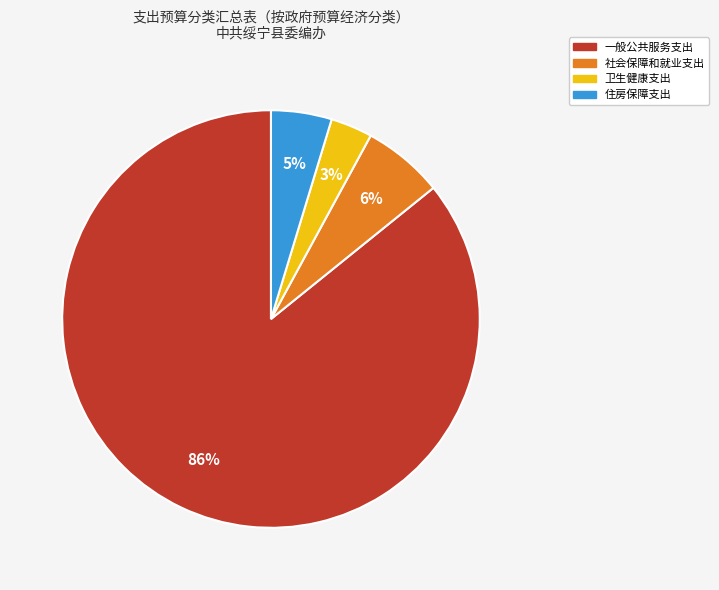

To the nearest percent, what percentage of the pie is 卫生健康支出?

3%